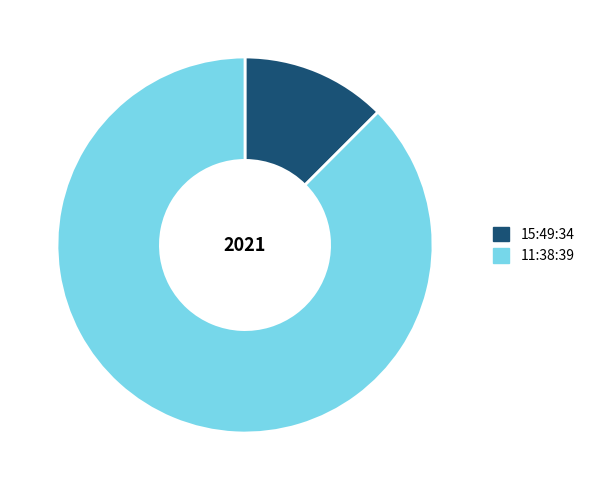

Which slice is the smallest?

15:49:34